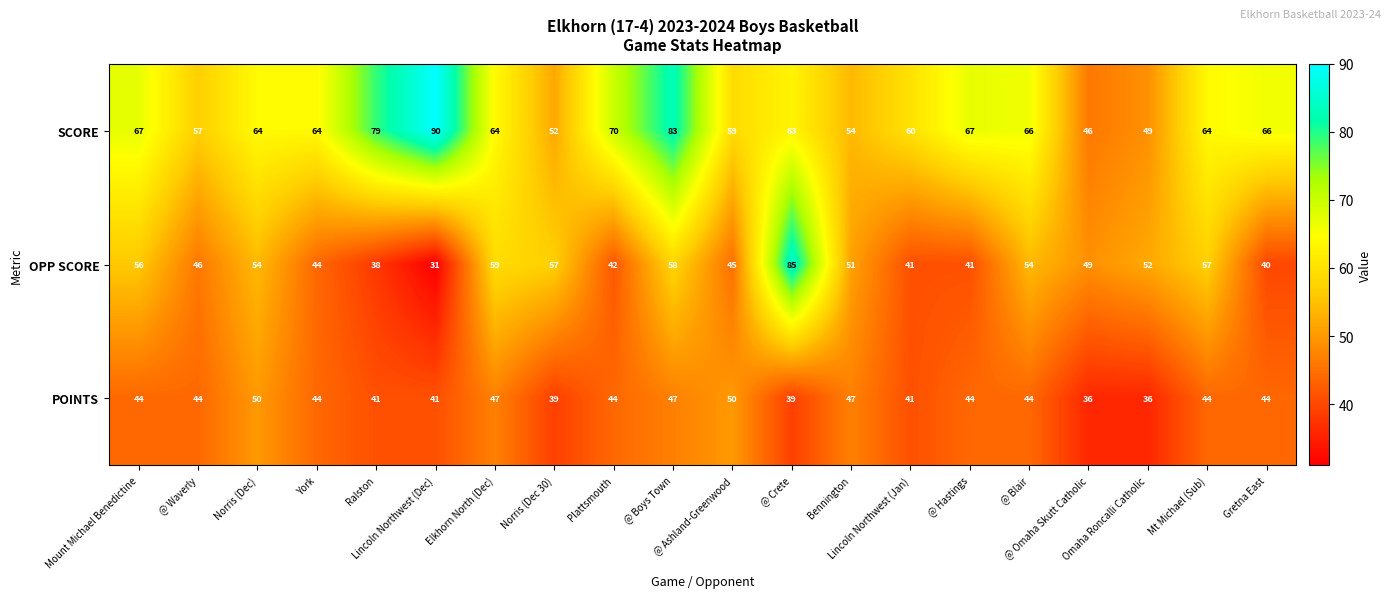

What is the difference between the maximum and second lowest values in the POINTS series?

14